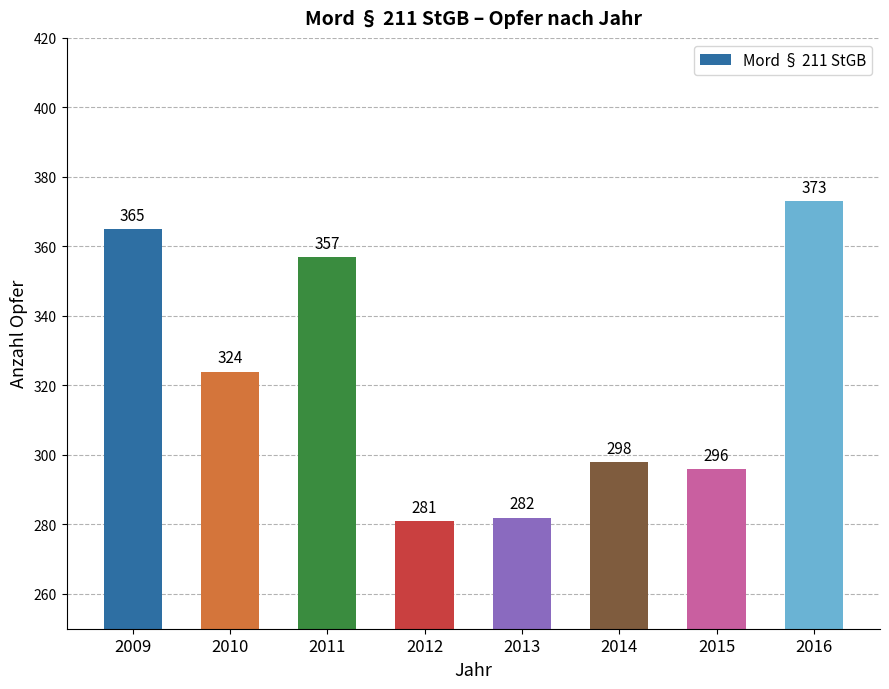

What is the maximum value shown in the chart?

373